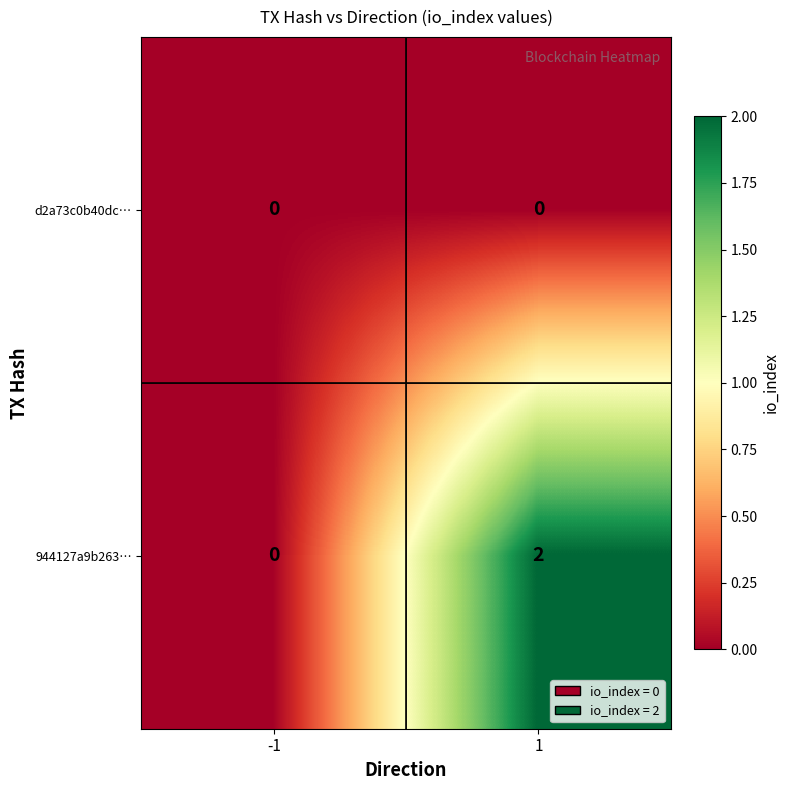

Which series has the largest range (max minus min)?

944127a9b263…